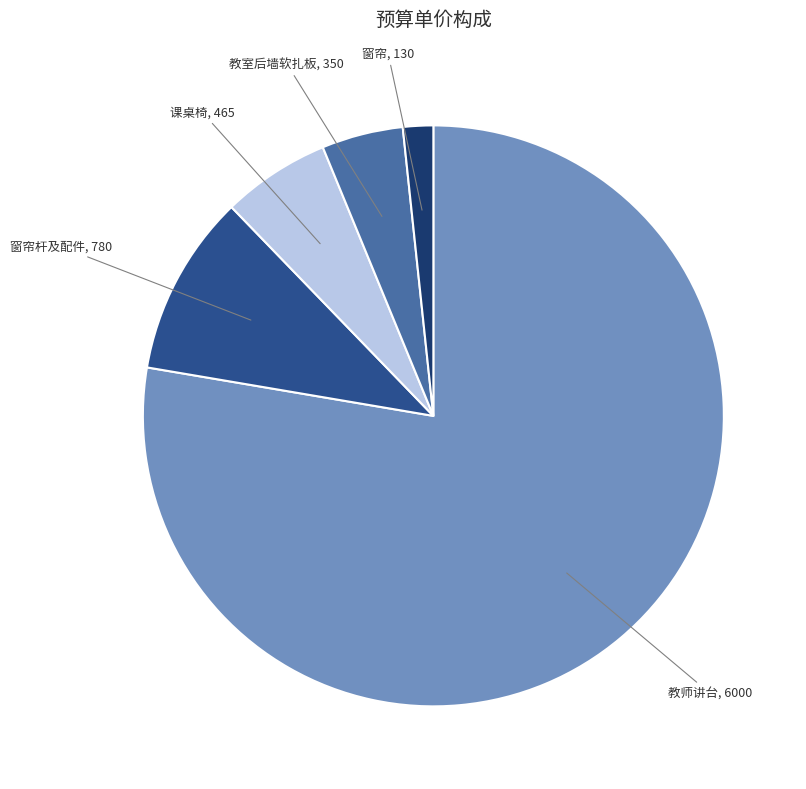

Combined, do 课桌椅 and 教师讲台 account for over 50%?

Yes